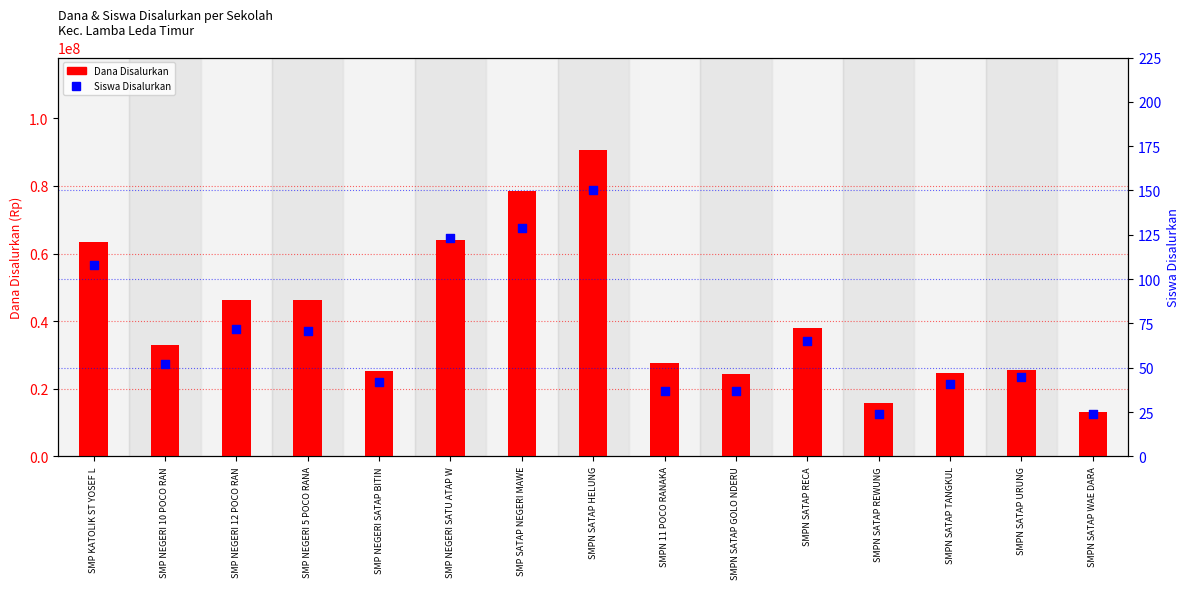

Which series has the largest total across all categories?

Dana Disalurkan